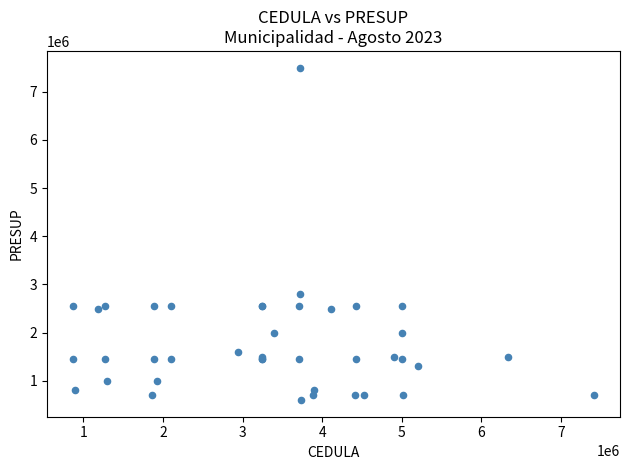

What Y value in the scatter plot is closest to 4050000?

2800000